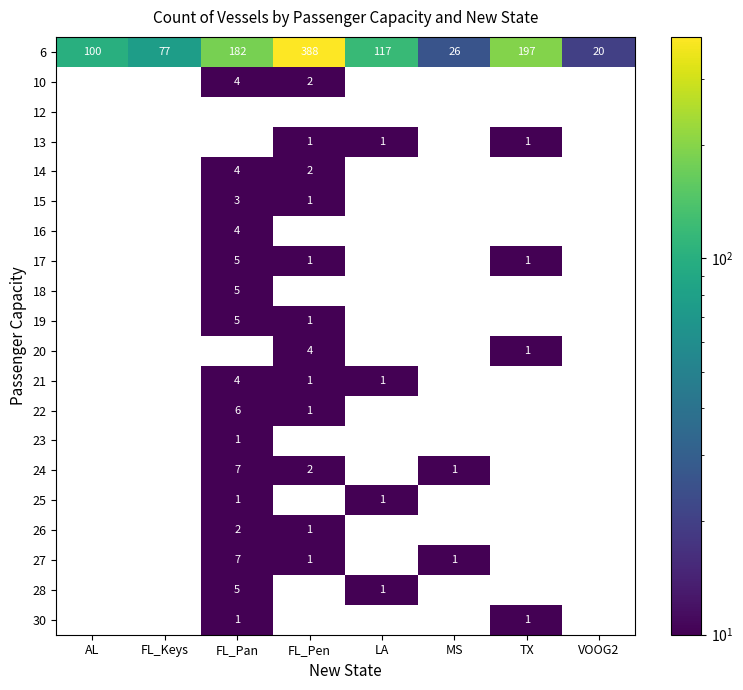

At which label does 14 reach its peak?

FL_Pan